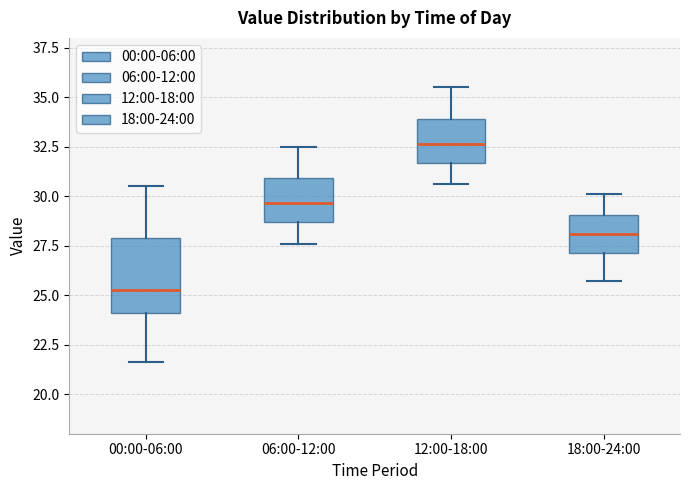

Reading left to right, read every box against the y-axis: the position of its median line, the range the box covers, and the ends of its whiskers. The values are not printed on the chart, so give them approximately, as read against the axis.

00:00-06:00: median 25.5, box 24.0 to 28.0, whiskers 21.5 to 30.5
06:00-12:00: median 29.5, box 28.5 to 31.0, whiskers 27.5 to 32.5
12:00-18:00: median 32.5, box 31.5 to 34.0, whiskers 30.5 to 35.5
18:00-24:00: median 28.0, box 27.0 to 29.0, whiskers 25.5 to 30.0